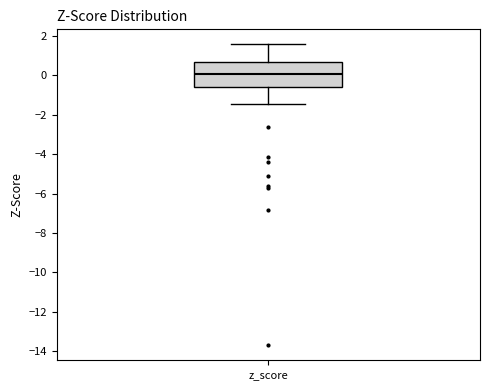

Read this box plot against the y-axis: the position of the median line, the range covered by the box, and the ends of both whiskers. The values are not printed on the chart, so give them approximately, as read against the axis.

median 0.0, box -0.6 to 0.6, whiskers -1.4 to 1.6